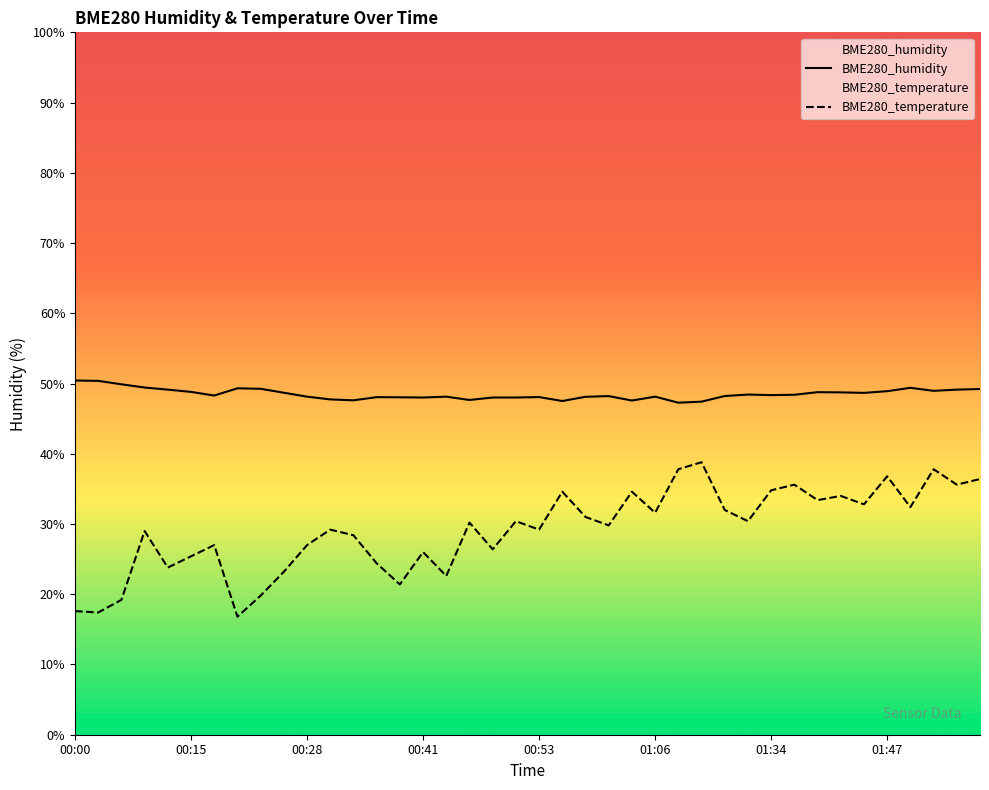

At which category is the sum across all series the highest?

01:52